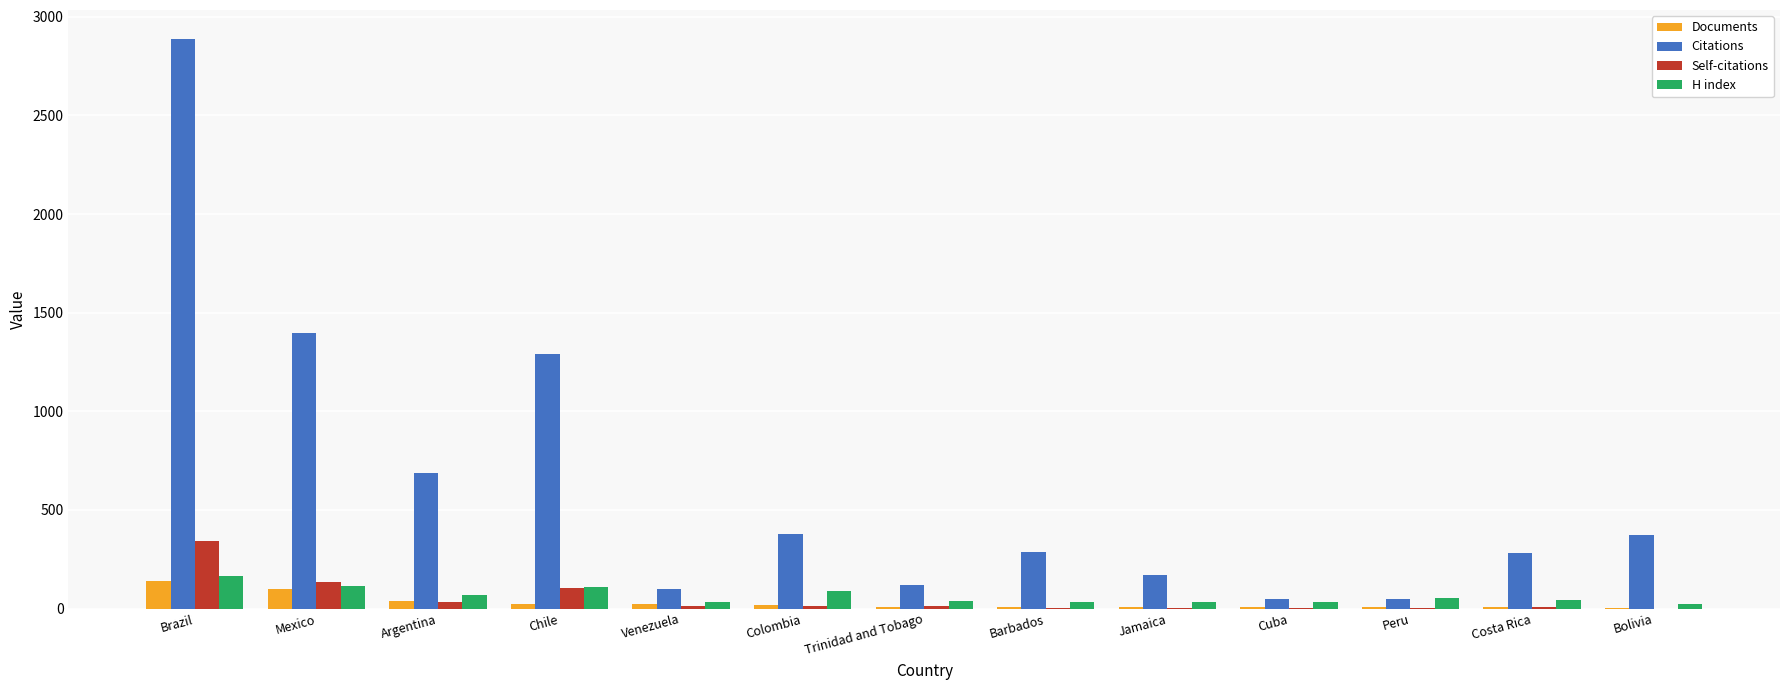

Which series has the largest total across all categories?

Citations